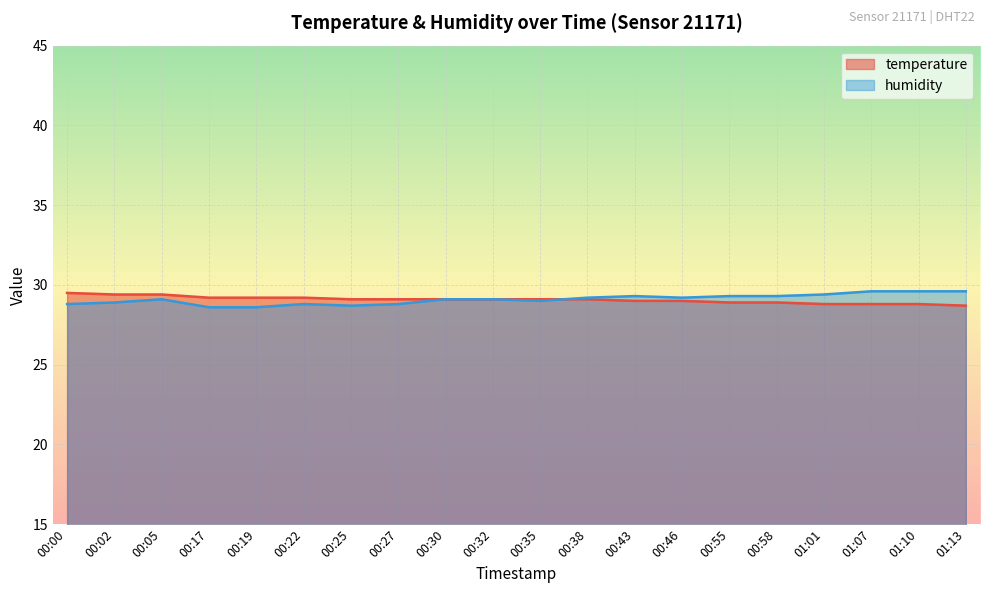

What are all the series names shown in the legend?

temperature, humidity